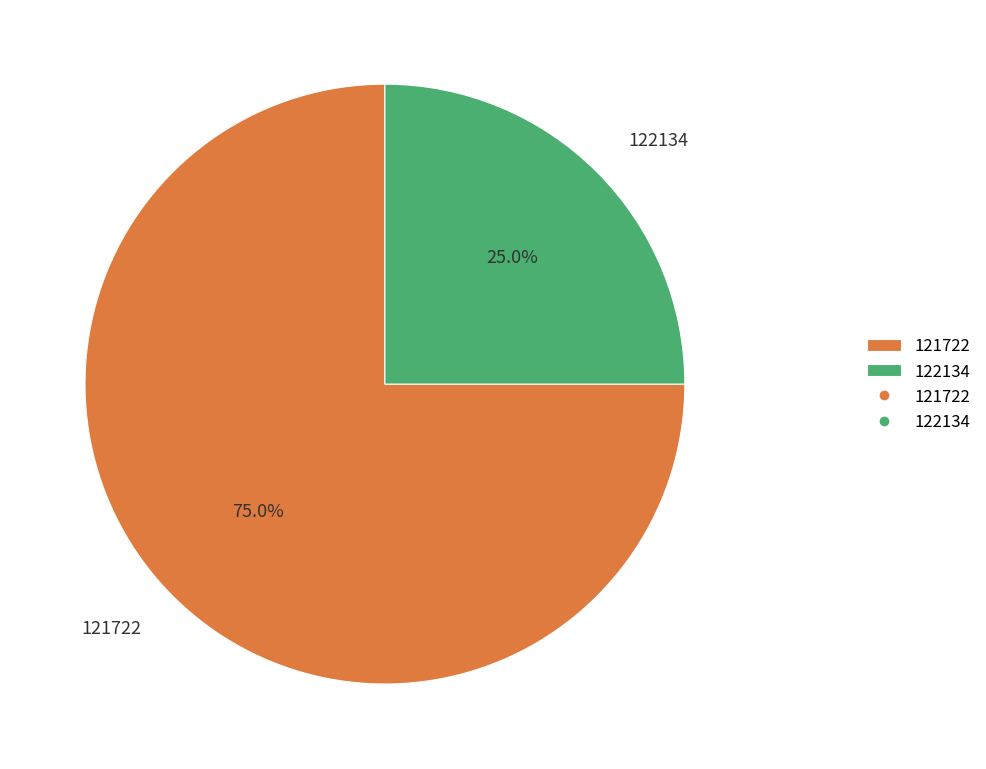

How much of the chart is everything except 121722?

25.0%